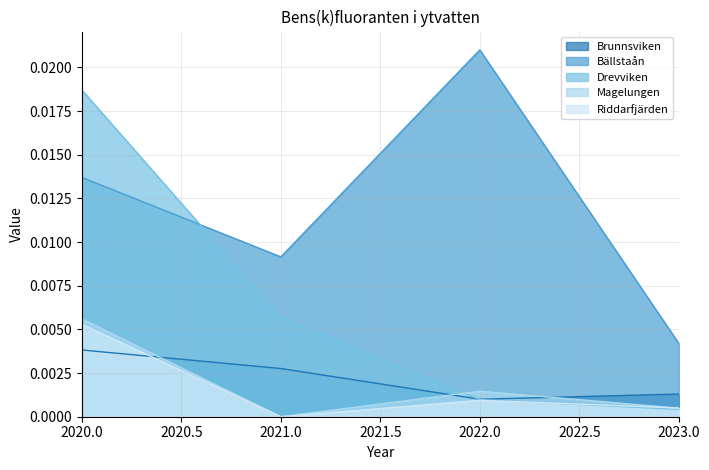

At how many categories does at least one series exceed 0?

4